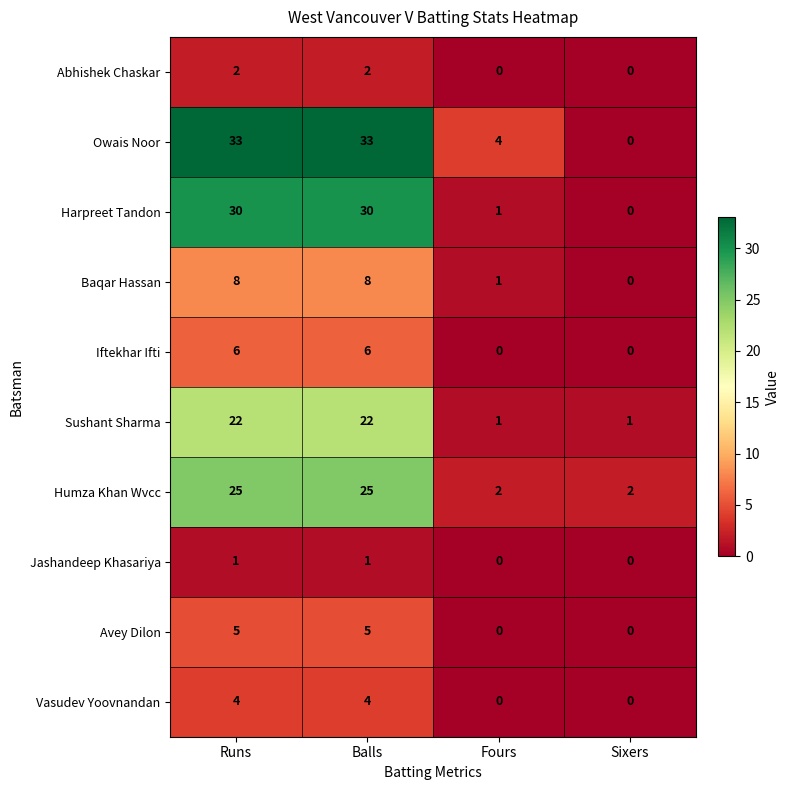

What is the average value of the Sushant Sharma series?

12